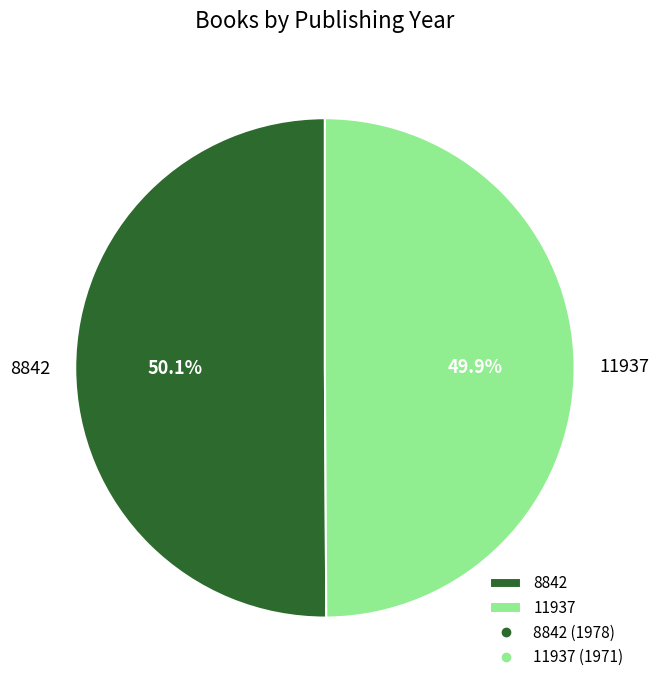

How many segments does this pie chart have?

2